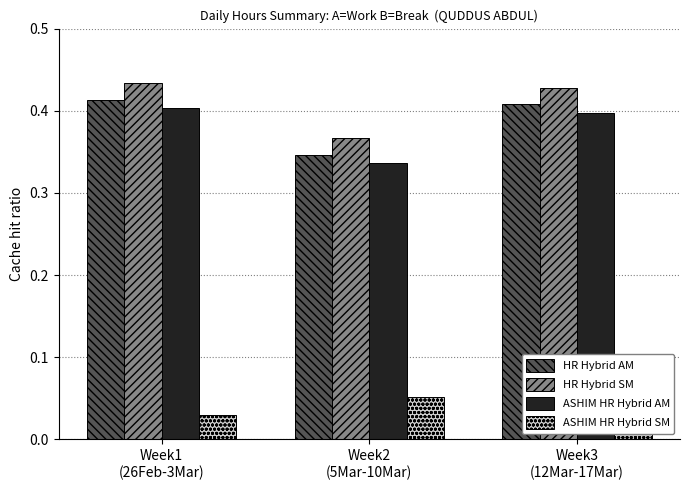

How many HR Hybrid SM values are between 0 and 1?

3